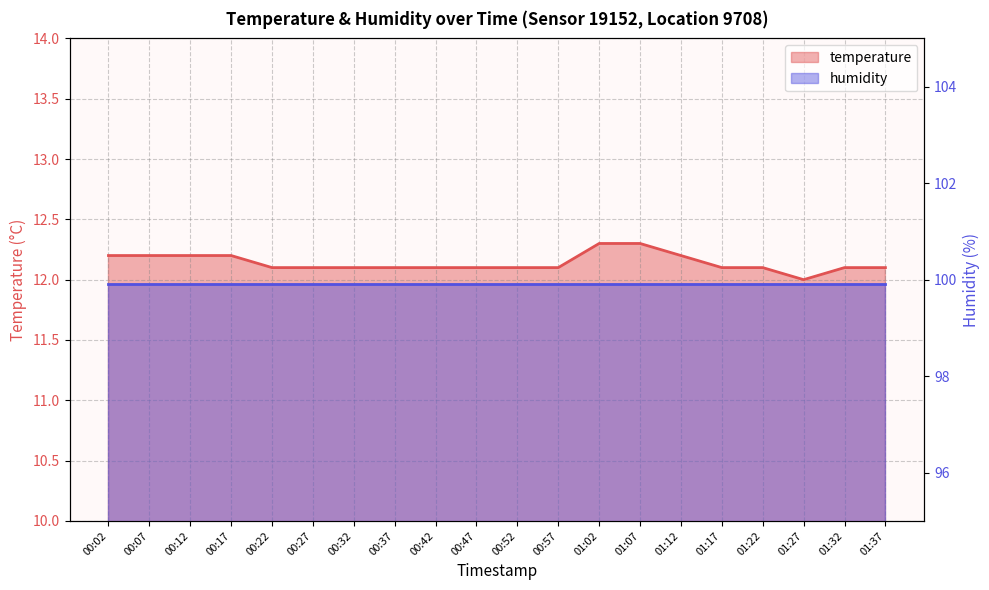

Is it true that the value at 00:17 is 12.2?

True